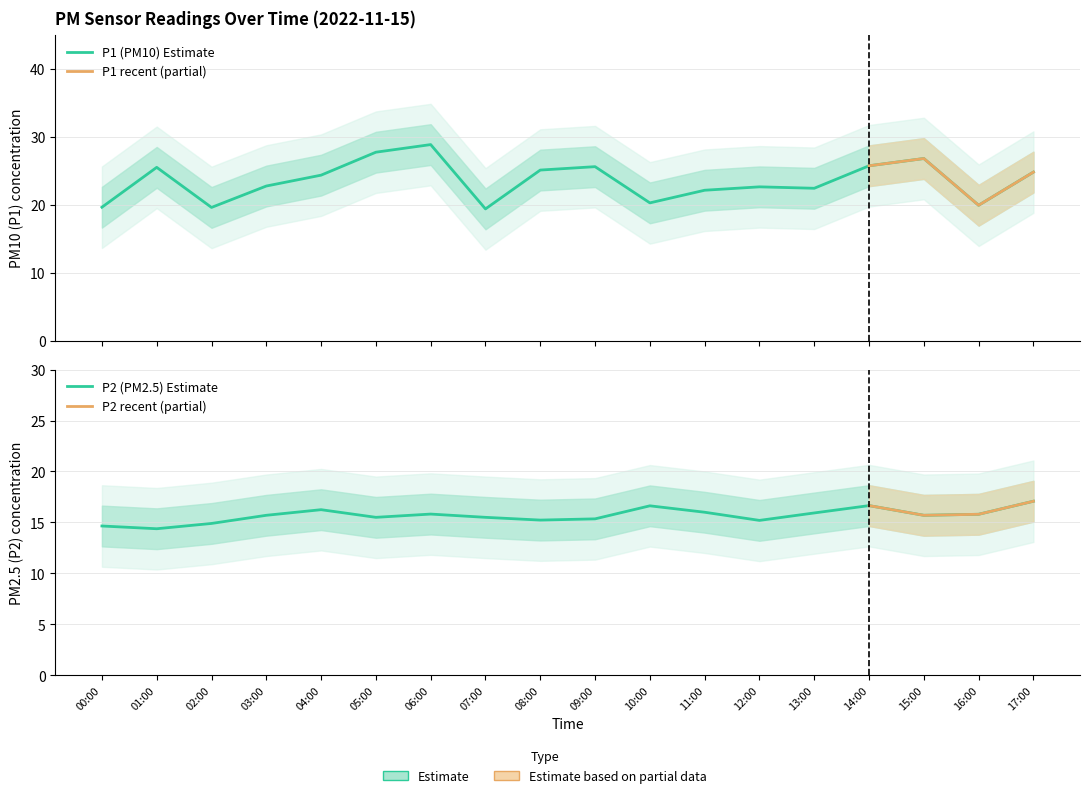

Rank the categories by P1 value from lowest to highest.

07:00, 02:00, 00:00, 16:00, 10:00, 11:00, 13:00, 12:00, 03:00, 04:00, 17:00, 08:00, 01:00, 09:00, 14:00, 15:00, 05:00, 06:00